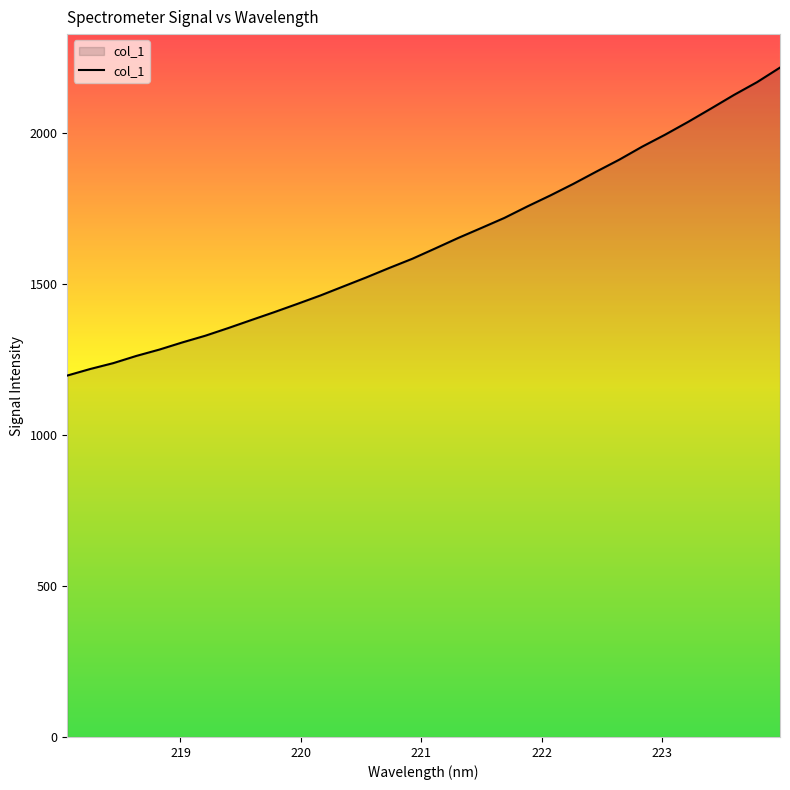

What is the smallest value displayed?

1196.4